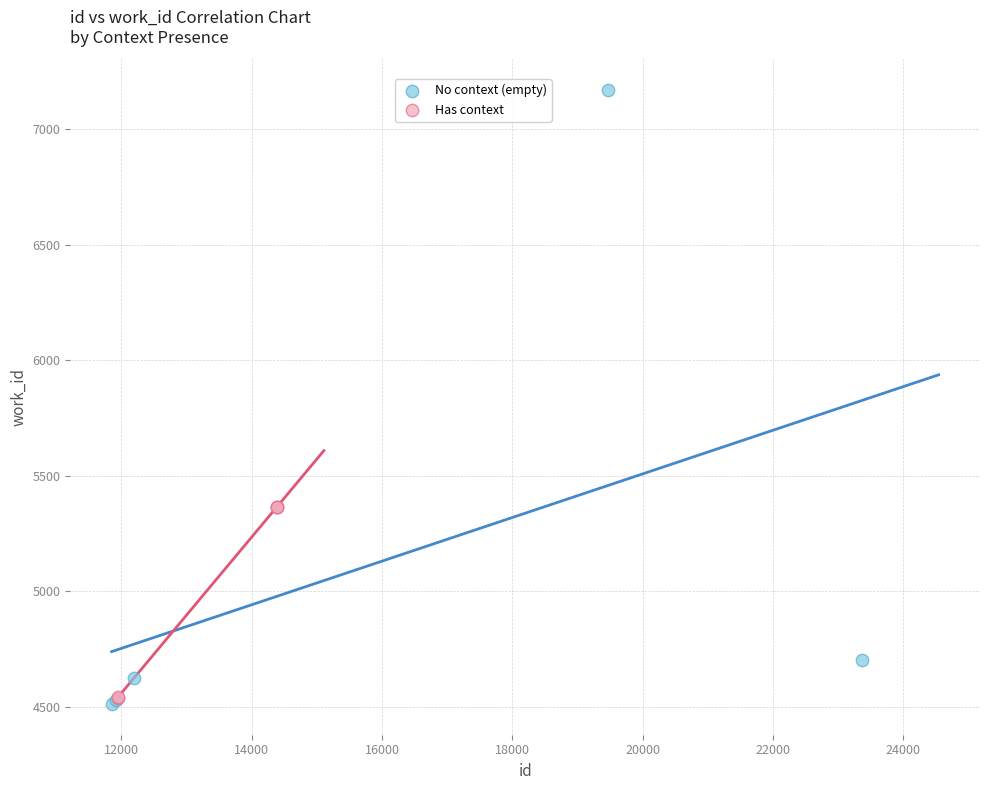

Which series has the widest spread of Y values?

No context (empty)